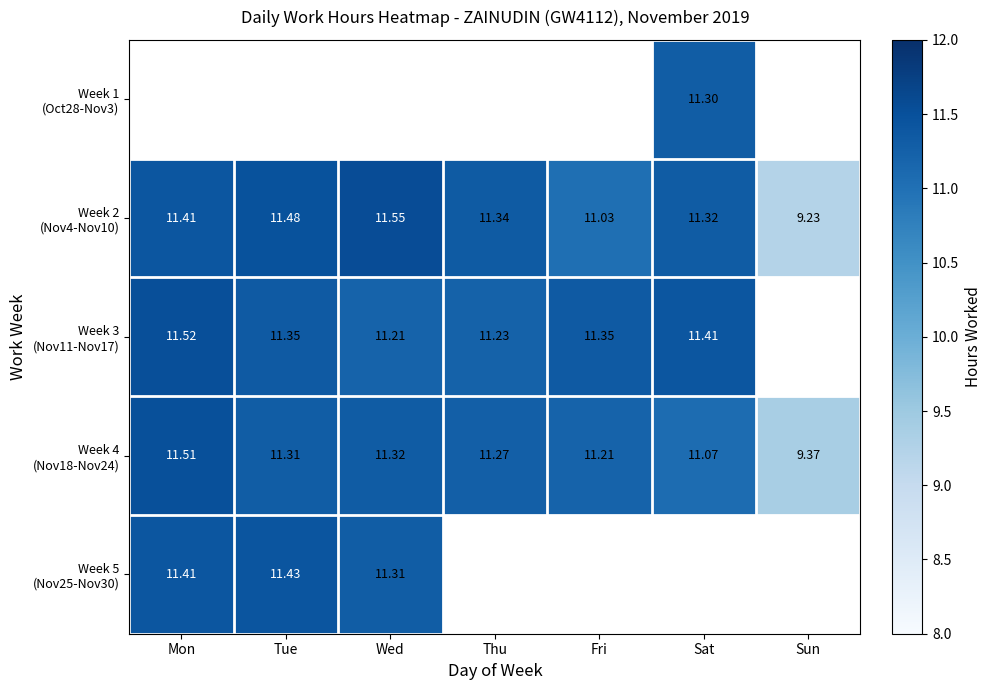

The Week 3 (Nov11-Nov17) series shows 11.3 at Tue. True or false?

True